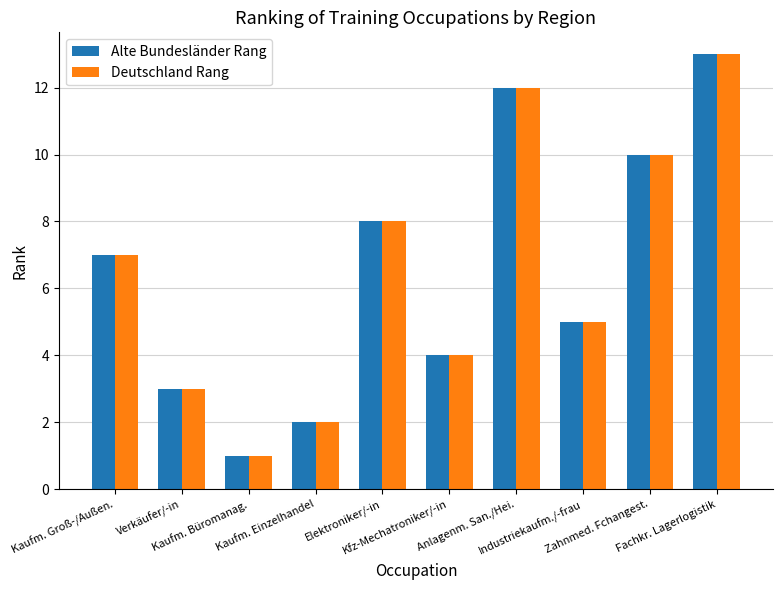

What is the difference between the maximum and minimum values in the Deutschland Rang series?

12